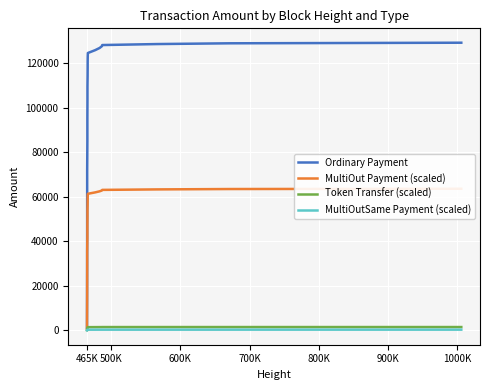

At which label is MultiOutSame Payment (scaled) closest to 158?

700K